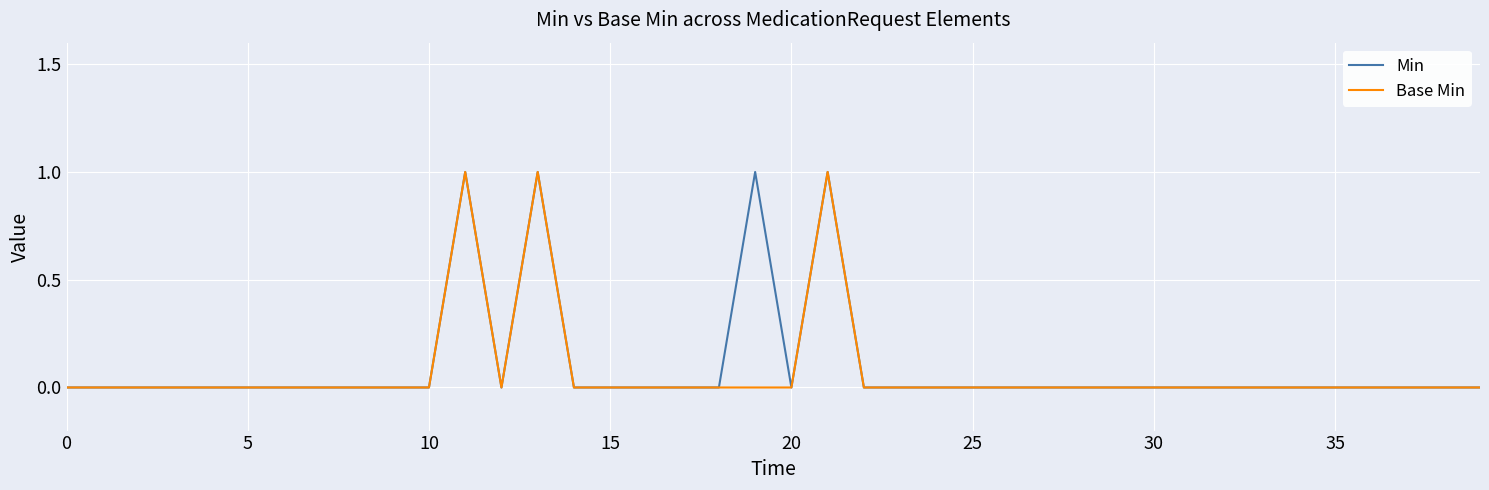

Reading left to right, list all the values displayed in this chart.

Min: 0	0	0	0	0	0	0	0	0	0	0	1	0	1	0	0	0	0	0	1	0	1	0	0	0	0	0	0	0	0	0	0	0	0	0	0	0	0	0	0
Base Min: 0	0	0	0	0	0	0	0	0	0	0	1	0	1	0	0	0	0	0	0	0	1	0	0	0	0	0	0	0	0	0	0	0	0	0	0	0	0	0	0